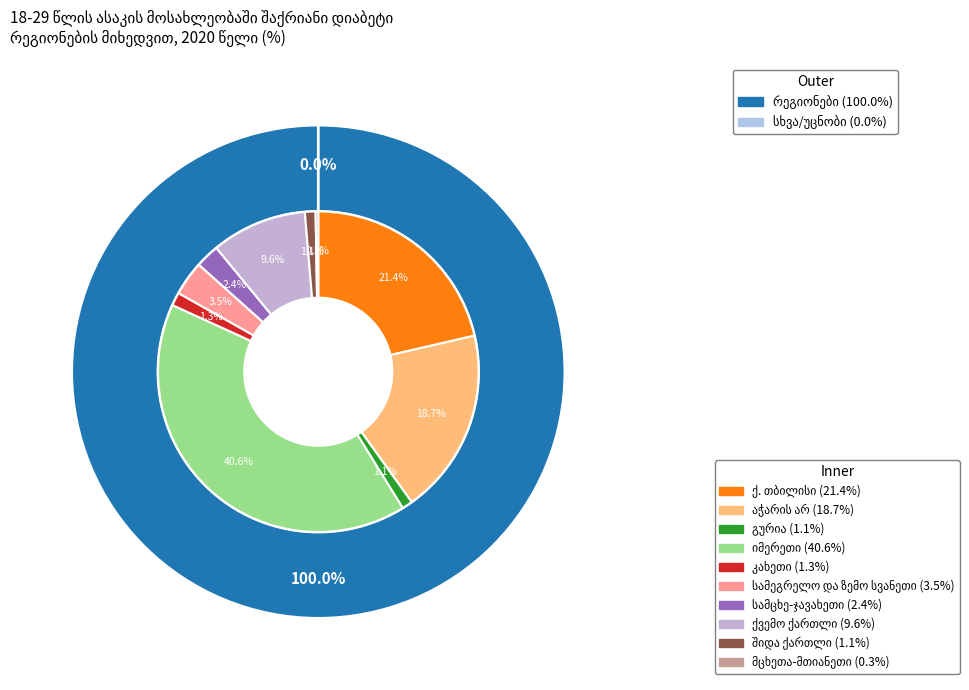

Which slice is the smallest?

9